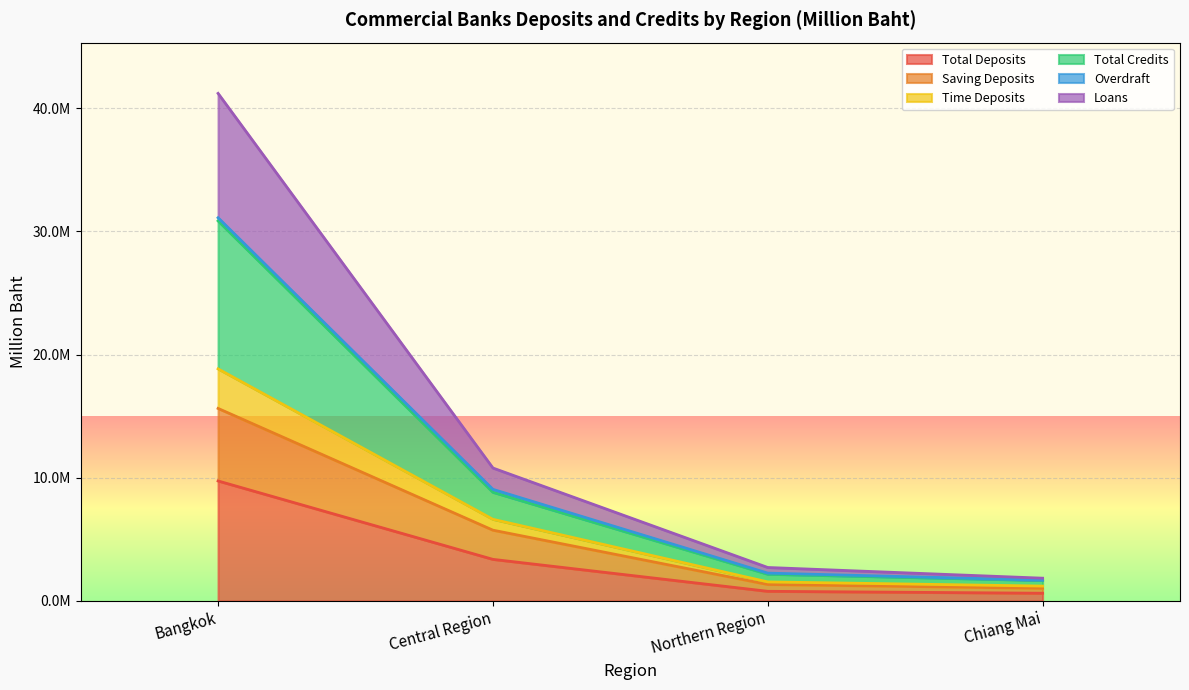

Does the chart display data point markers on the line(s)?

No